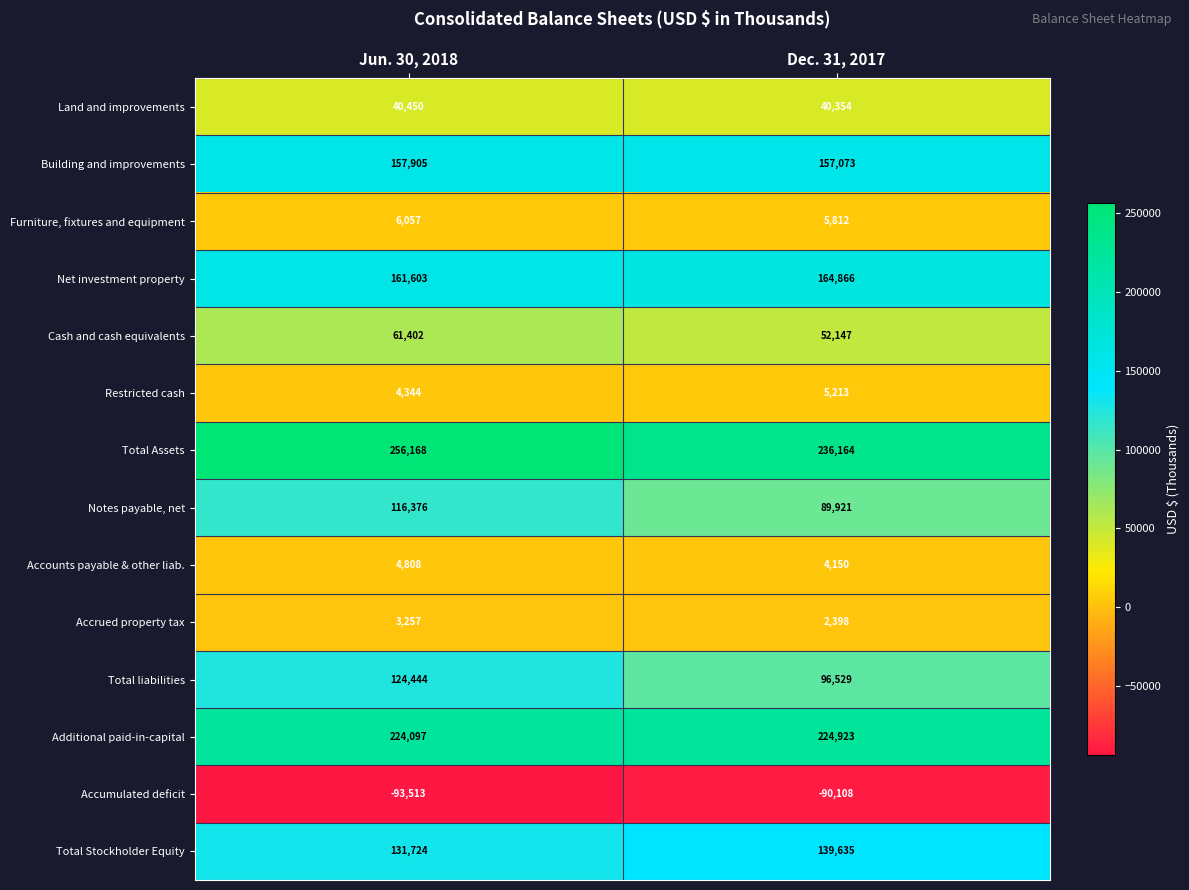

What is the average value of the Total Stockholder Equity series?

135680